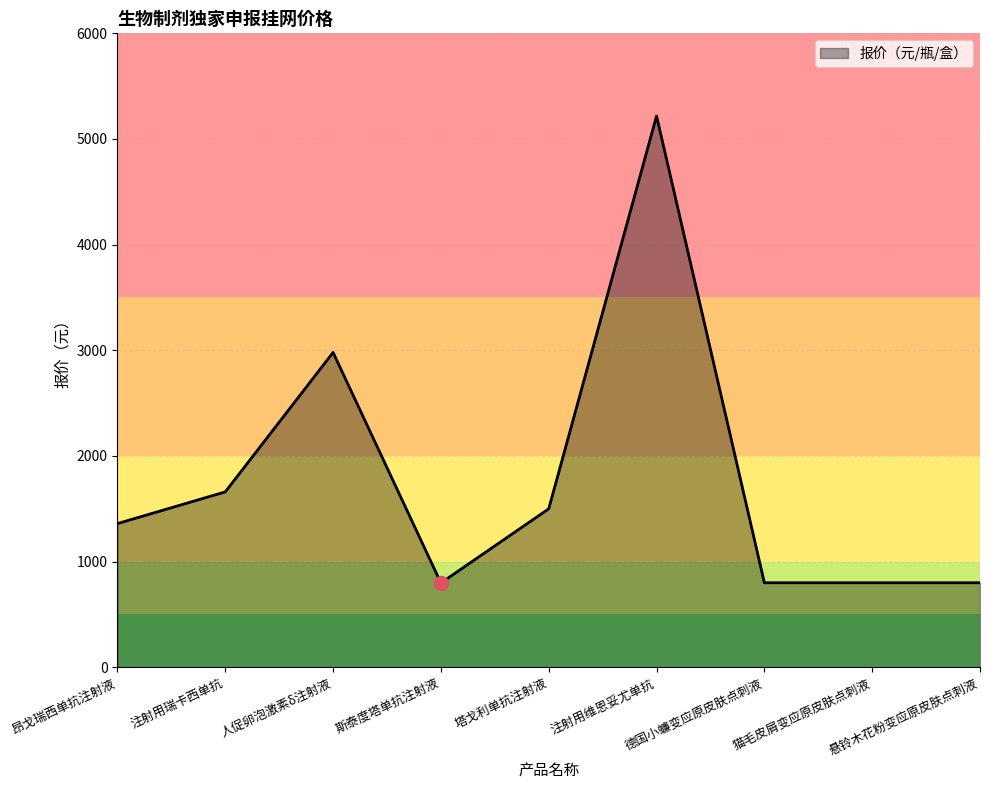

How many distinct data groups are displayed?

1